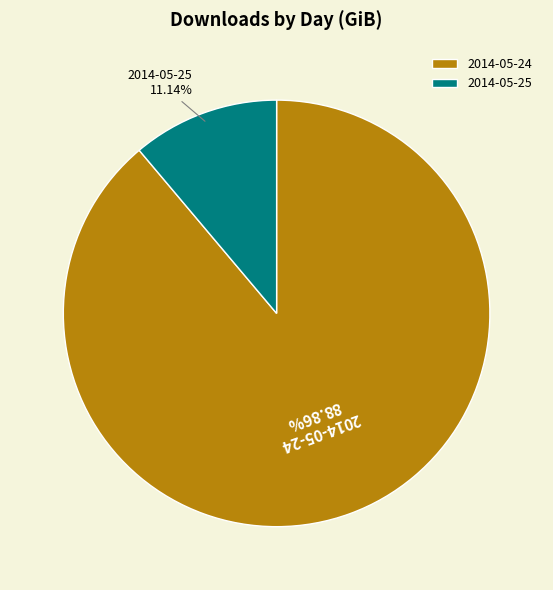

How many segments does this pie chart have?

2